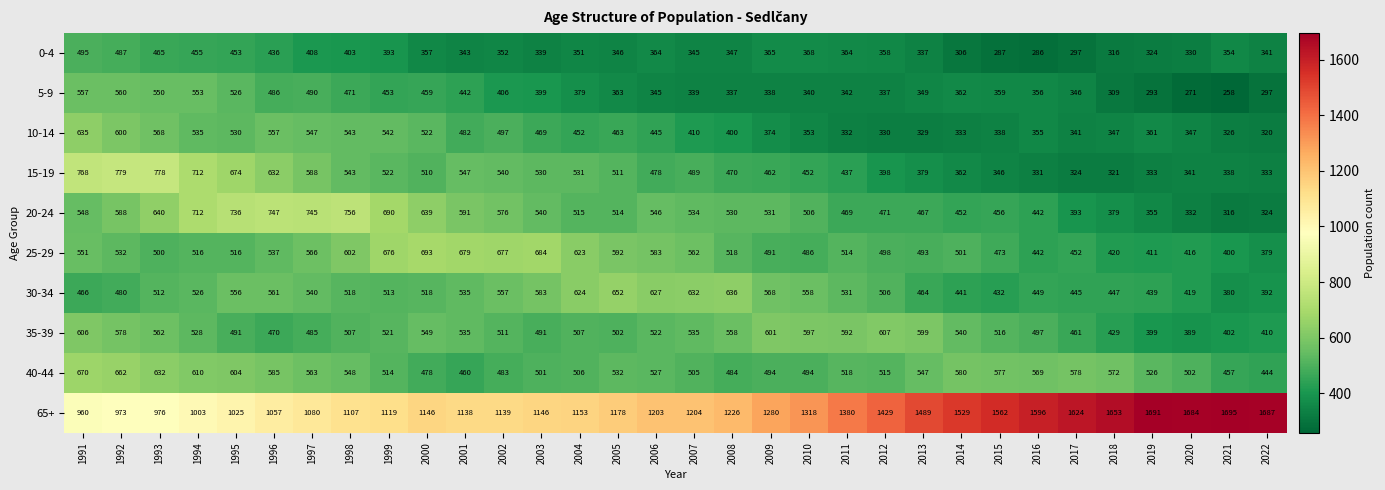

Which label corresponds to the largest value in the chart?

2021